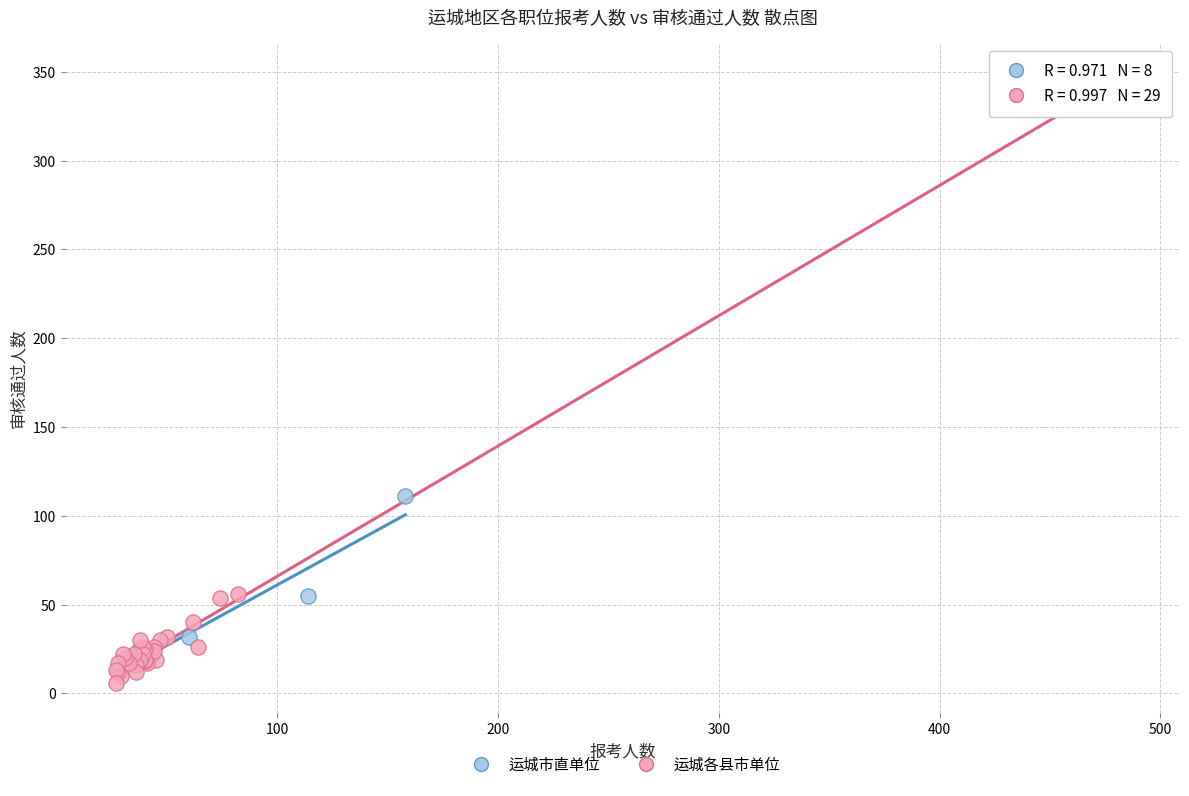

Which series has the widest spread of Y values?

运城各县市单位